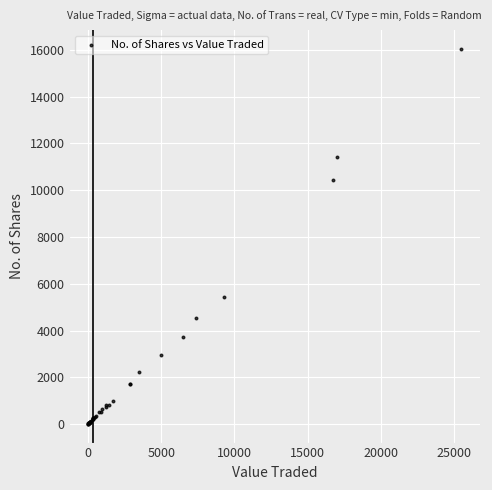

What Y value in the scatter plot is closest to 8030?

10425